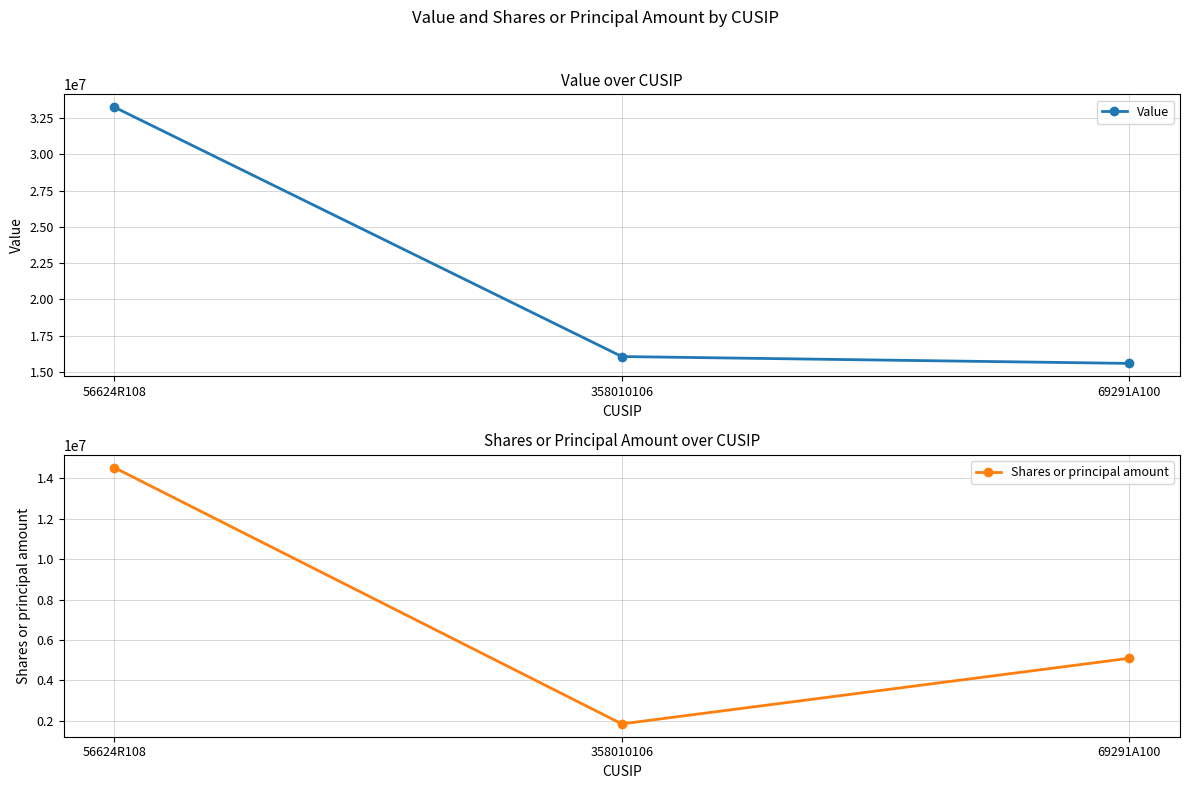

What is the label of the 1st point from the right?

69291A100